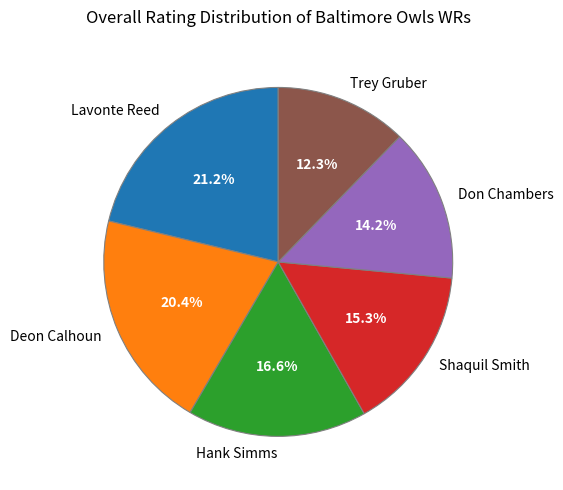

The Hank Simms slice represents 11% of the pie. True or false?

False